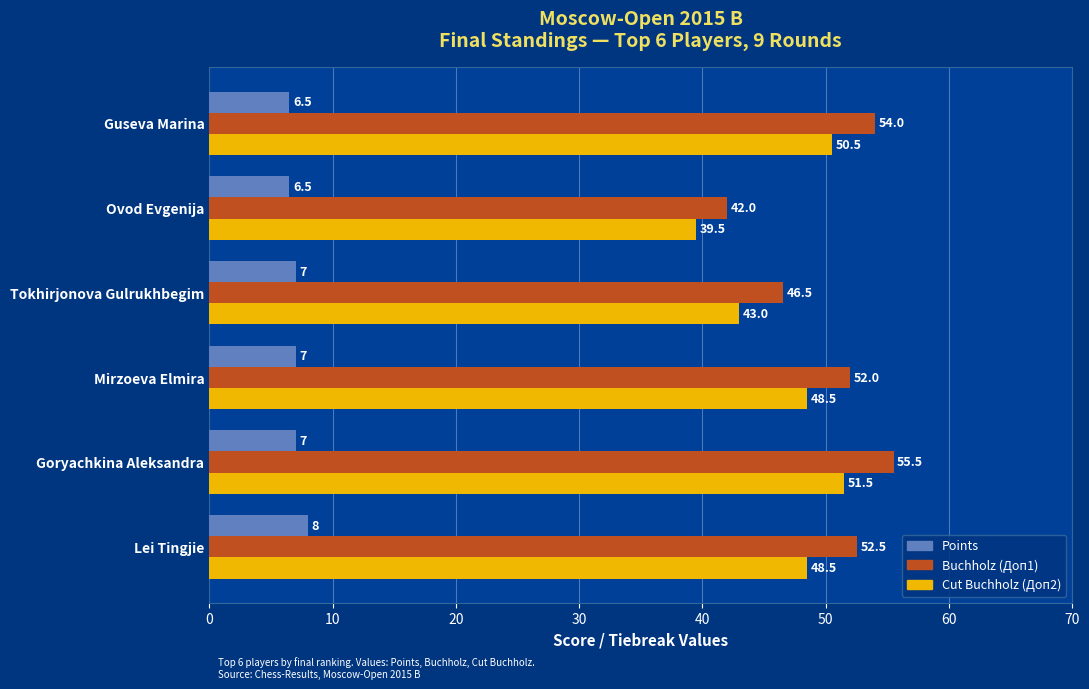

At which category is the sum across all series the highest?

Goryachkina Aleksandra